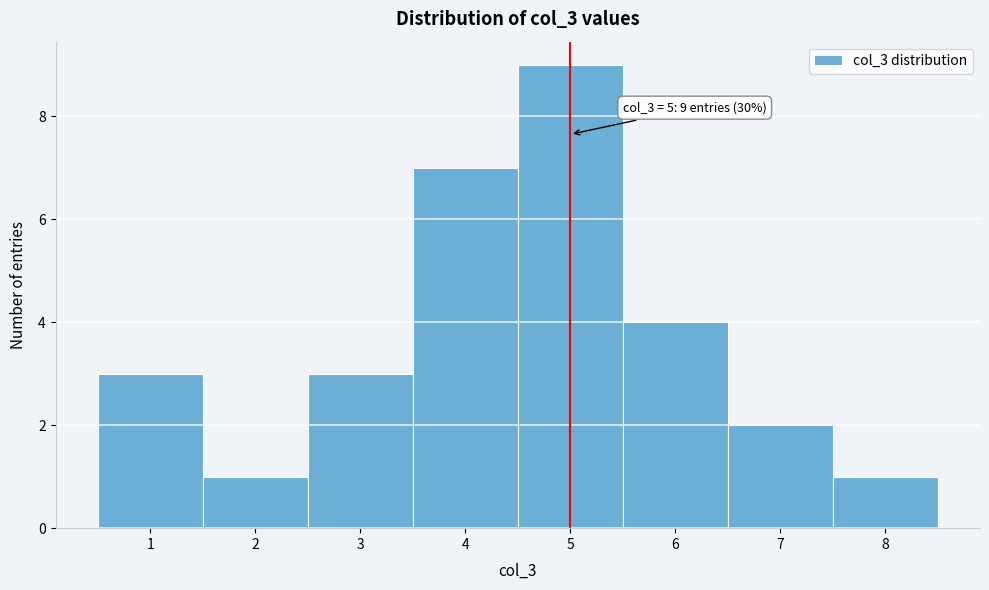

Which range on the x-axis has the tallest bar?

4.5 to 5.5